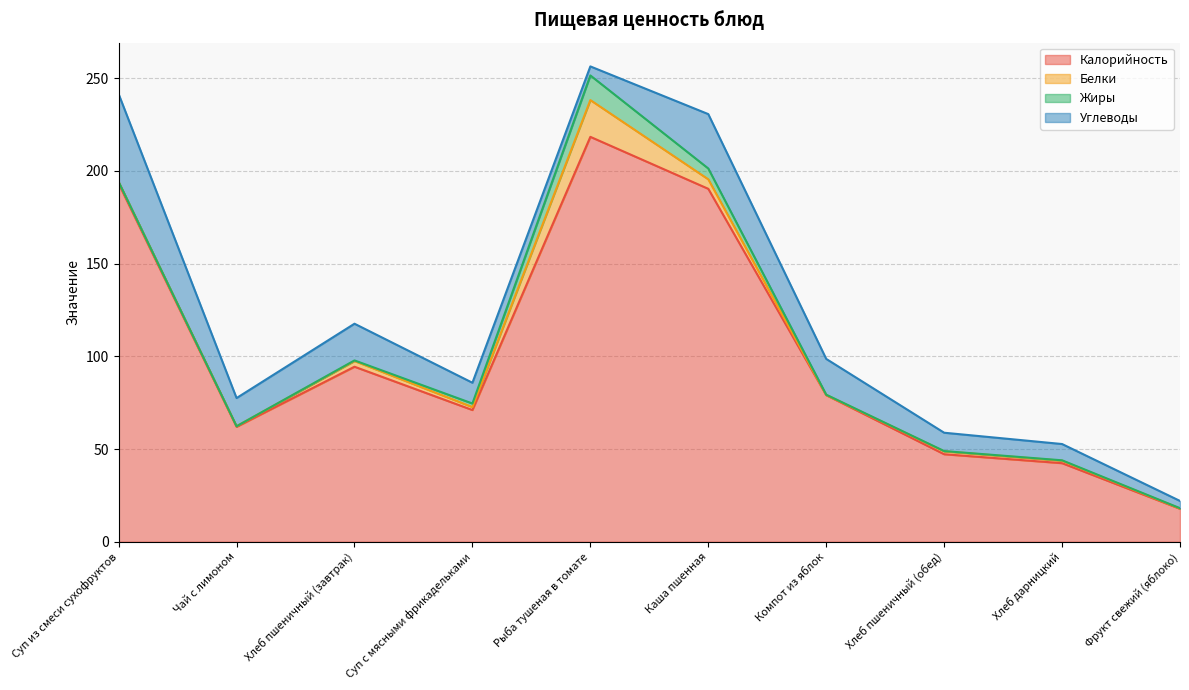

Rank the categories by Калорийность value from highest to lowest.

Рыба тушеная в томате, Суп из смеси сухофруктов, Каша пшенная, Хлеб пшеничный (завтрак), Компот из яблок, Суп с мясными фрикадельками, Чай с лимоном, Хлеб пшеничный (обед), Хлеб дарницкий, Фрукт свежий (яблоко)